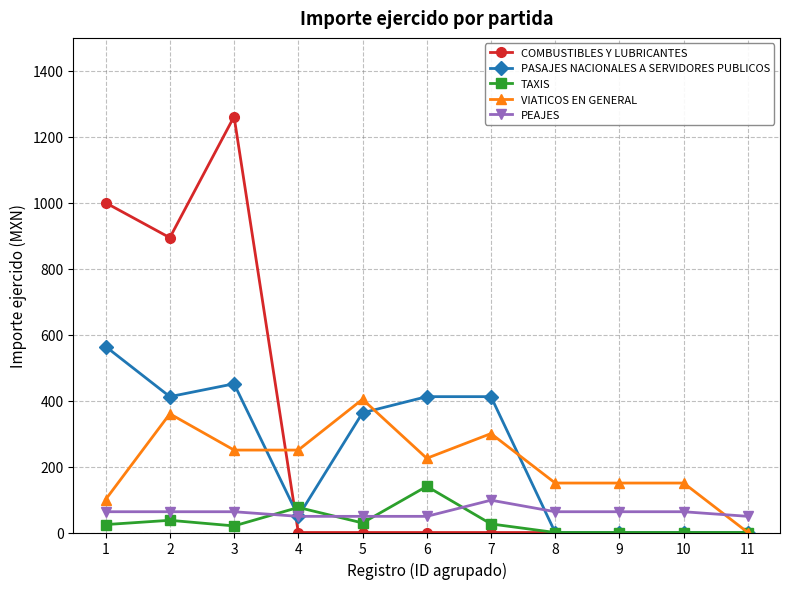

What is the value of the VIATICOS EN GENERAL point at the 6th from the left?

225.0